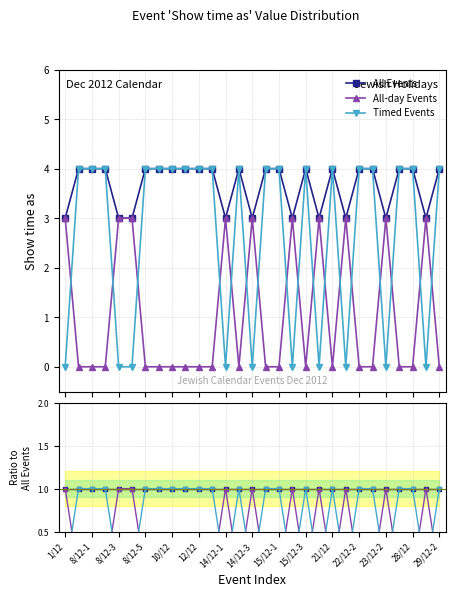

At which label is All-day Events closest to 0?

8/12-1